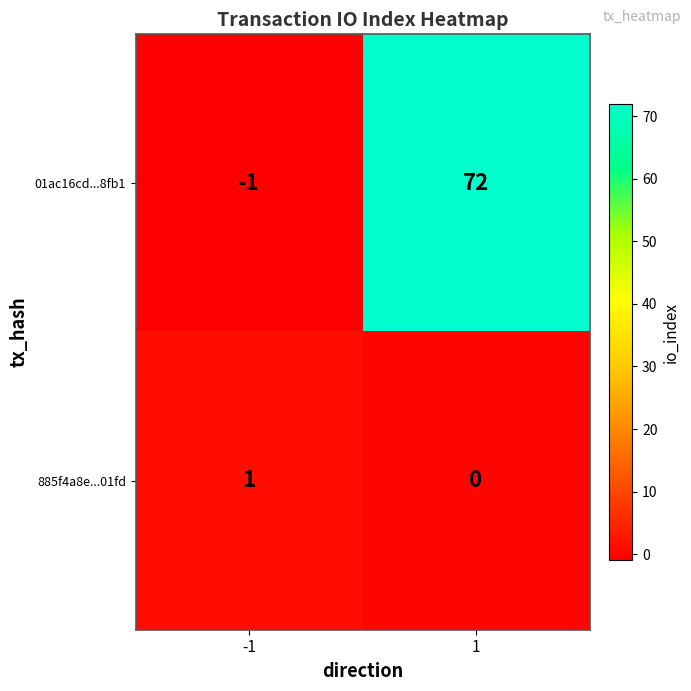

What is the maximum value shown in the chart?

72